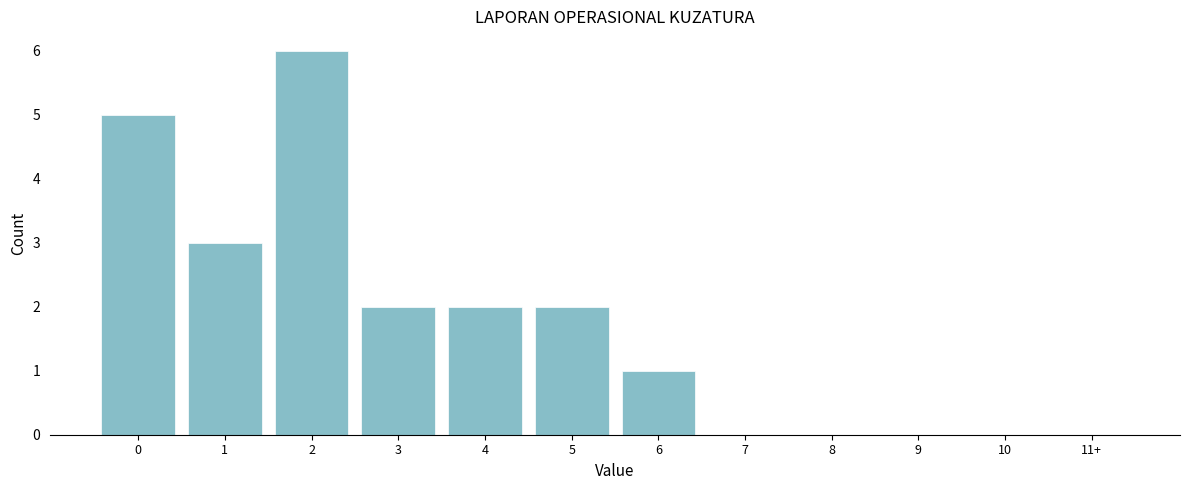

Reading right to left, what are all the values shown in this chart?

11+=0	10=0	9=0	8=0	7=0	6=1	5=2	4=2	3=2	2=6	1=3	0=5